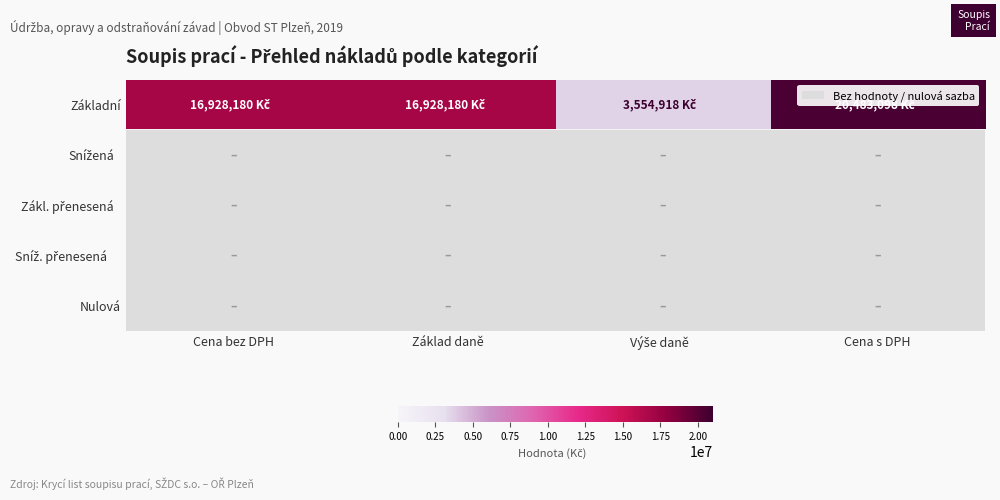

At Výše daně, list the series in order from smallest to largest.

Snížená, Zákl. přenesená, Sníž. přenesená, Nulová, Základní